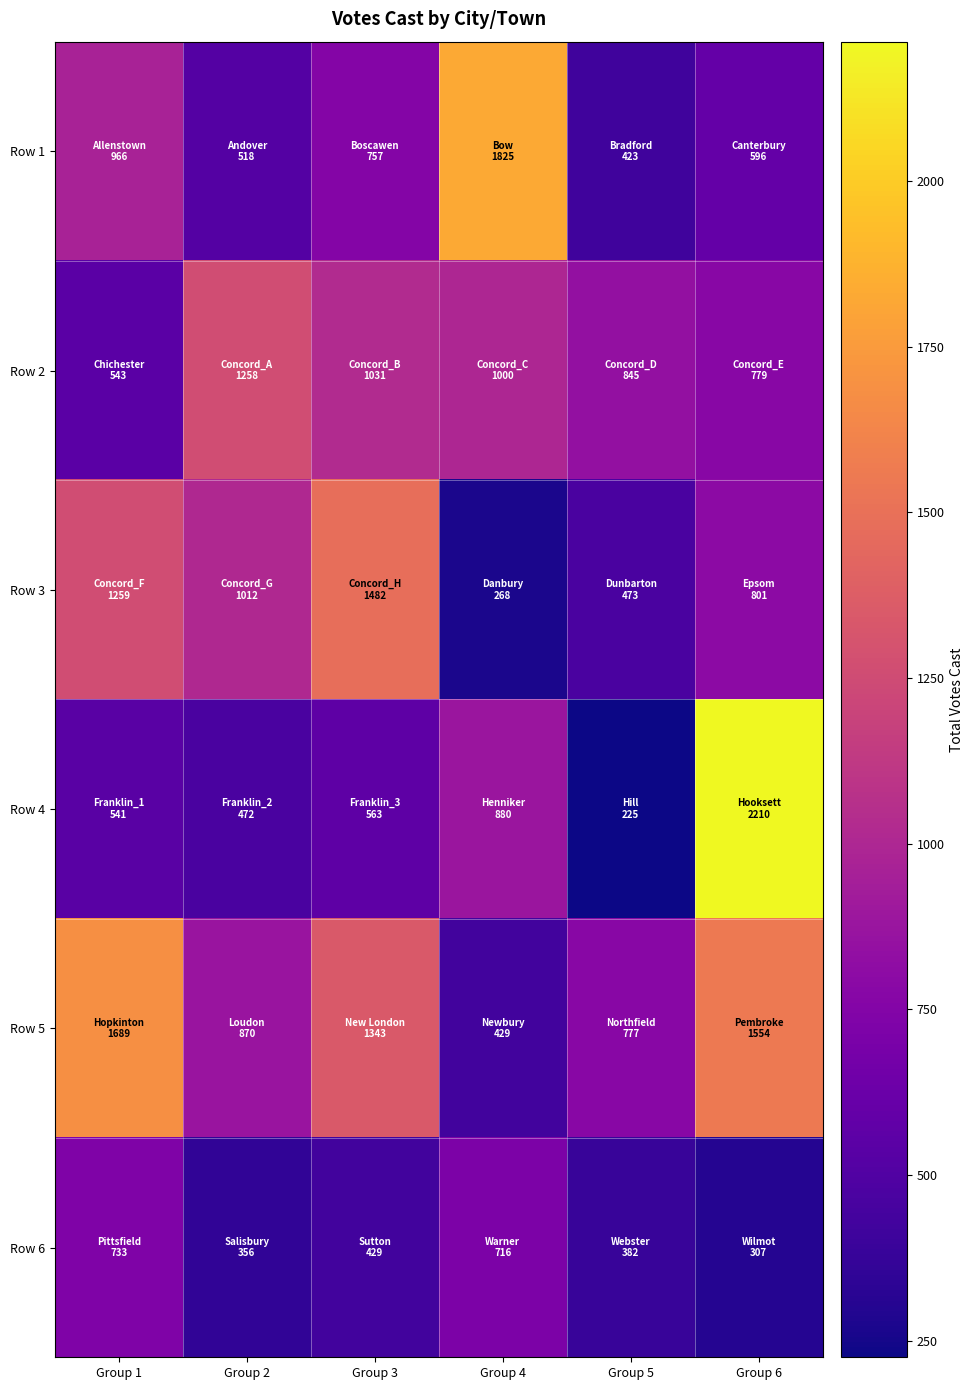

Reading right to left, what are all the values shown in this chart?

Row 1: Group 6=596	Group 5=423	Group 4=1825	Group 3=757	Group 2=518	Group 1=966
Row 2: Group 6=779	Group 5=845	Group 4=1000	Group 3=1031	Group 2=1258	Group 1=543
Row 3: Group 6=801	Group 5=473	Group 4=268	Group 3=1482	Group 2=1012	Group 1=1259
Row 4: Group 6=2210	Group 5=225	Group 4=880	Group 3=563	Group 2=472	Group 1=541
Row 5: Group 6=1554	Group 5=777	Group 4=429	Group 3=1343	Group 2=870	Group 1=1689
Row 6: Group 6=307	Group 5=382	Group 4=716	Group 3=429	Group 2=356	Group 1=733